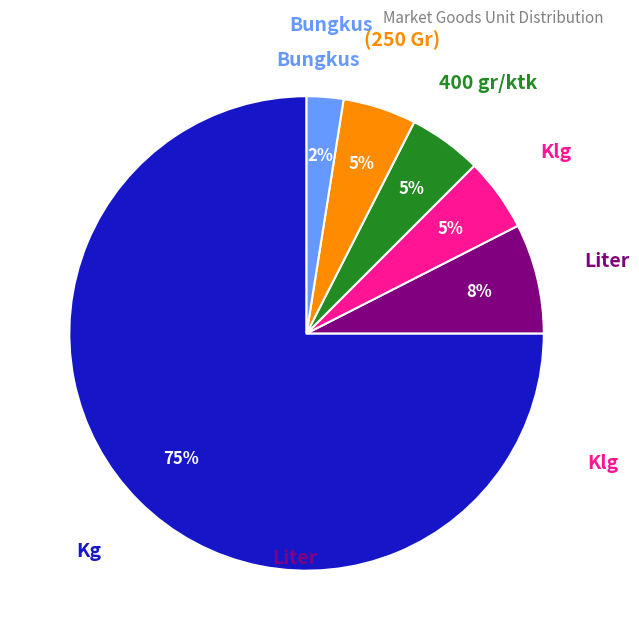

To the nearest percent, what is the average slice percentage?

17%